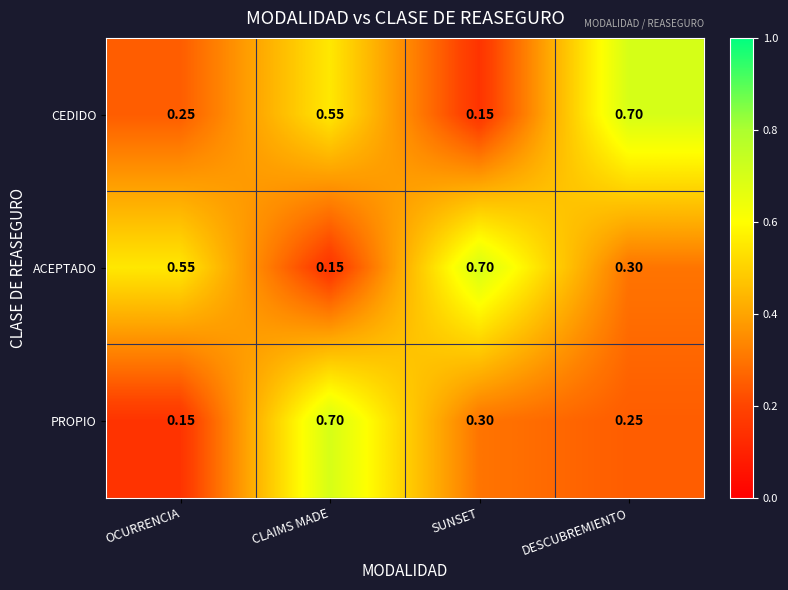

Where is PROPIO nearest to the value 0?

OCURRENCIA